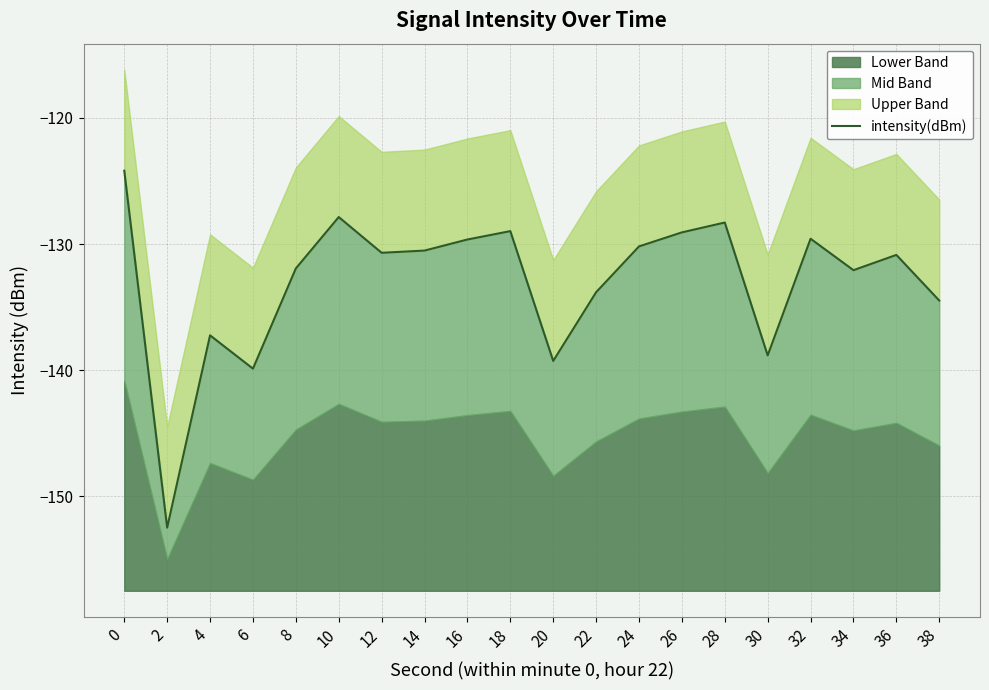

True or false: the data has more than 0 interior local peaks.

True